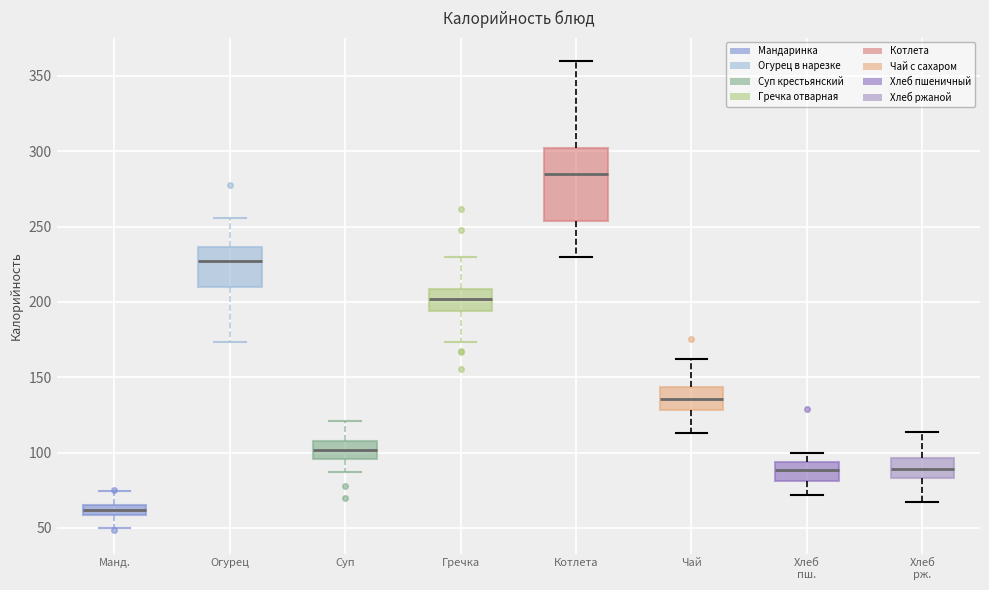

Which box is the tallest, from its lower edge to its upper edge?

Котлета